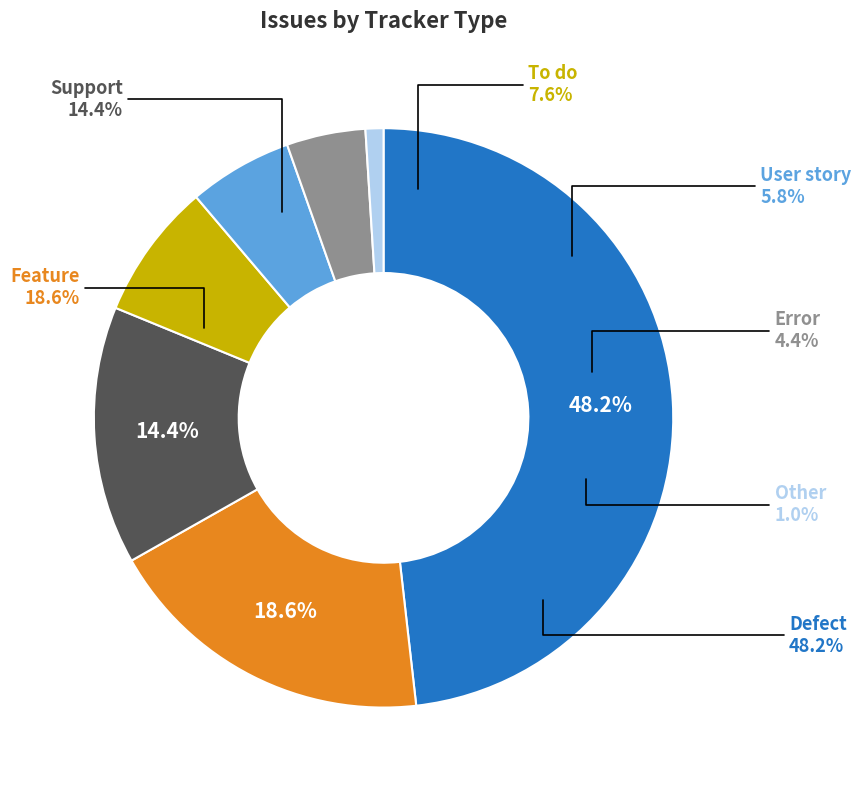

Which category has the smallest portion of the pie?

Other